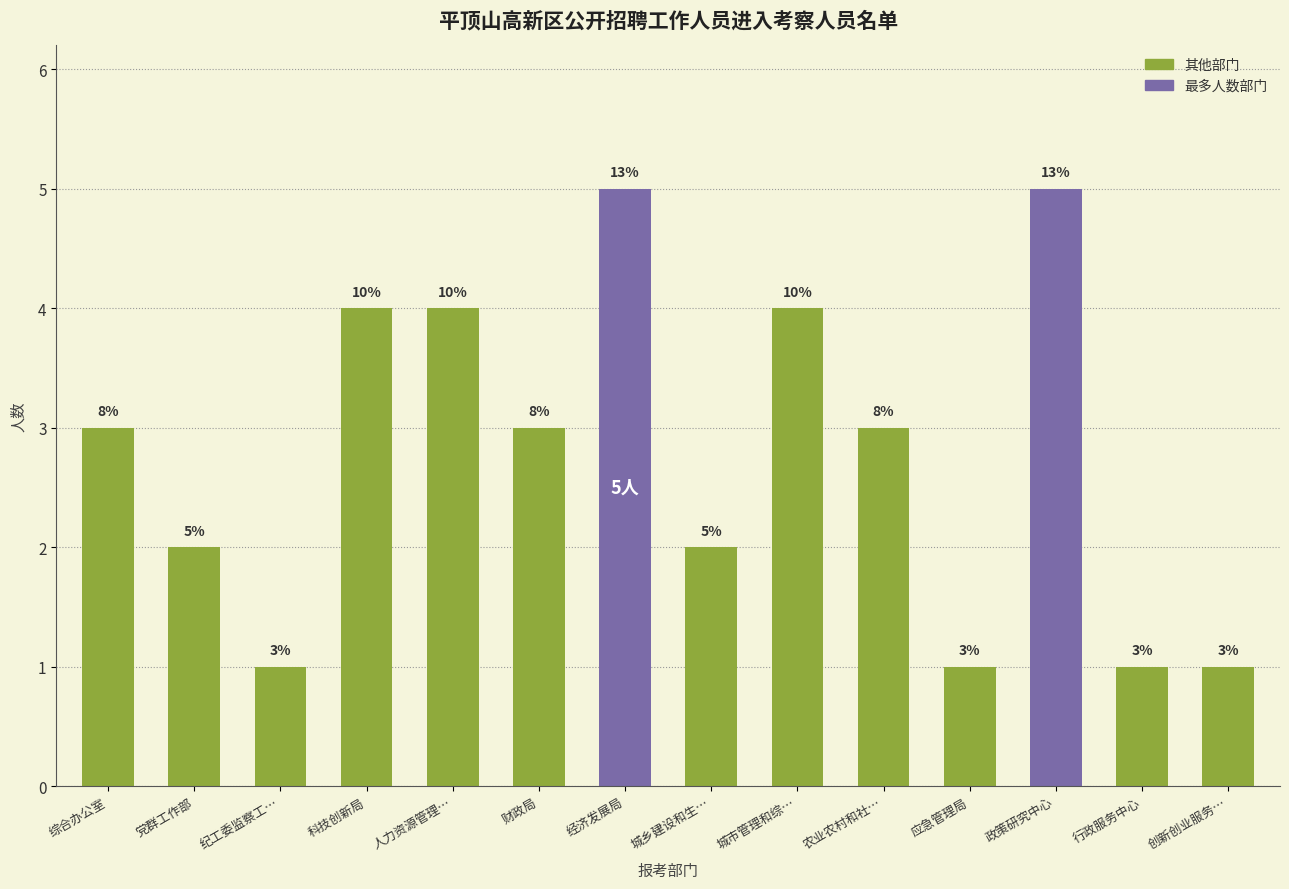

Which label corresponds to the largest value in the chart?

经济发展局